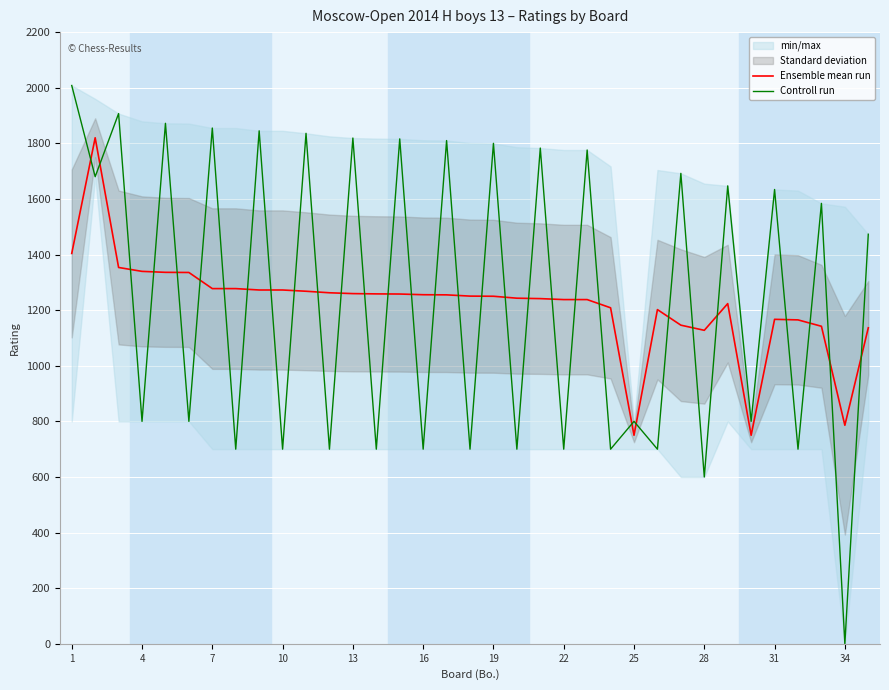

What is the highest value of the Ensemble mean run series?

1820.0